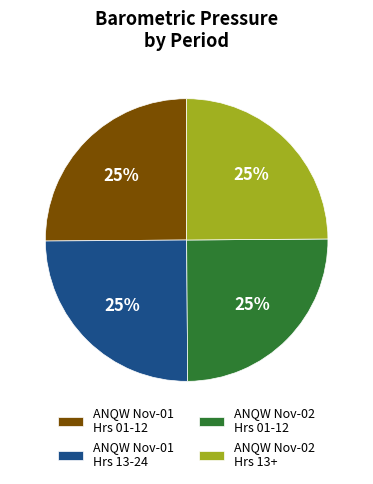

To the nearest percent, what is the average slice percentage?

25%